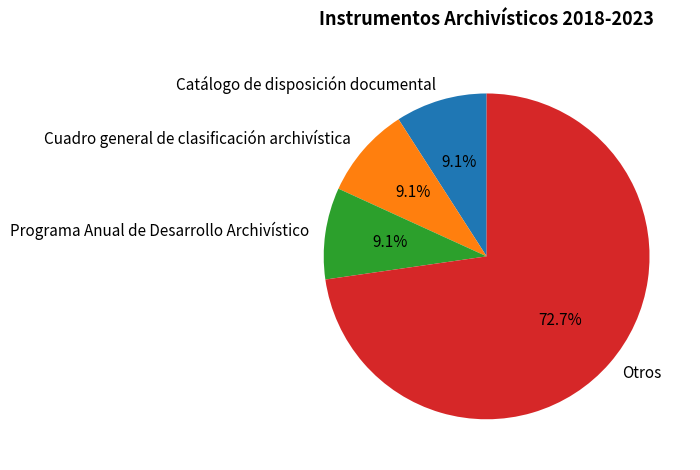

Is it true that Cuadro general de clasificación archivística is 20% of the pie?

False